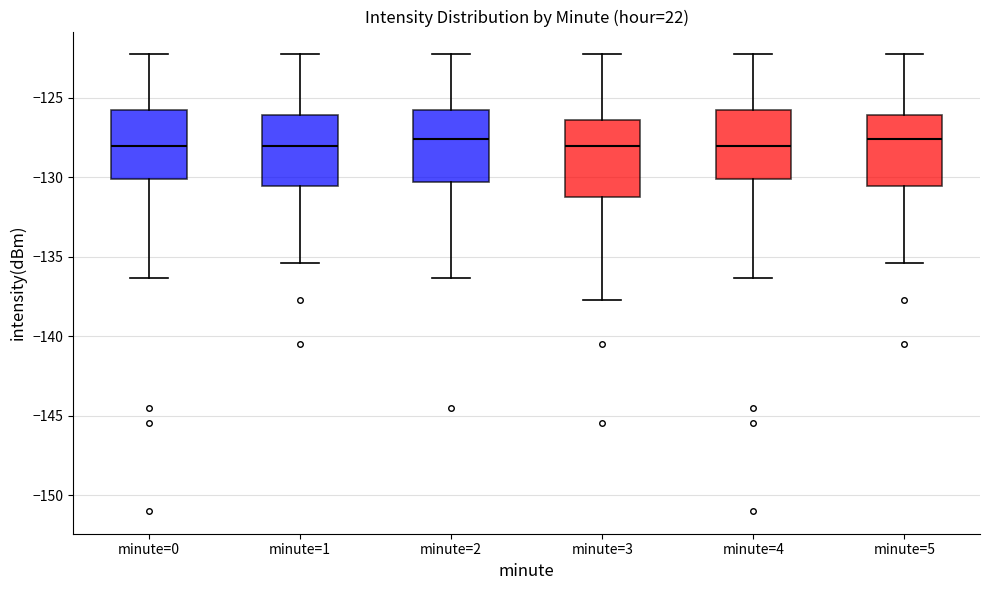

Where does the median line of the box for minute=0 sit on the y-axis? The values are not printed on the chart, so give them approximately, as read against the axis.

-128.0